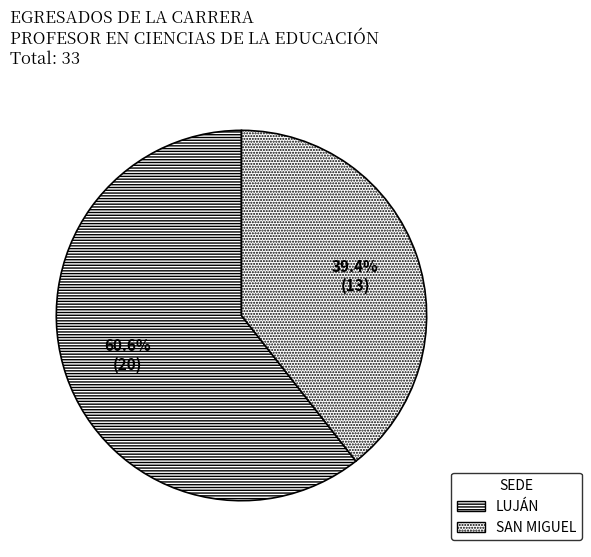

The LUJÁN slice represents 61% of the pie. True or false?

True